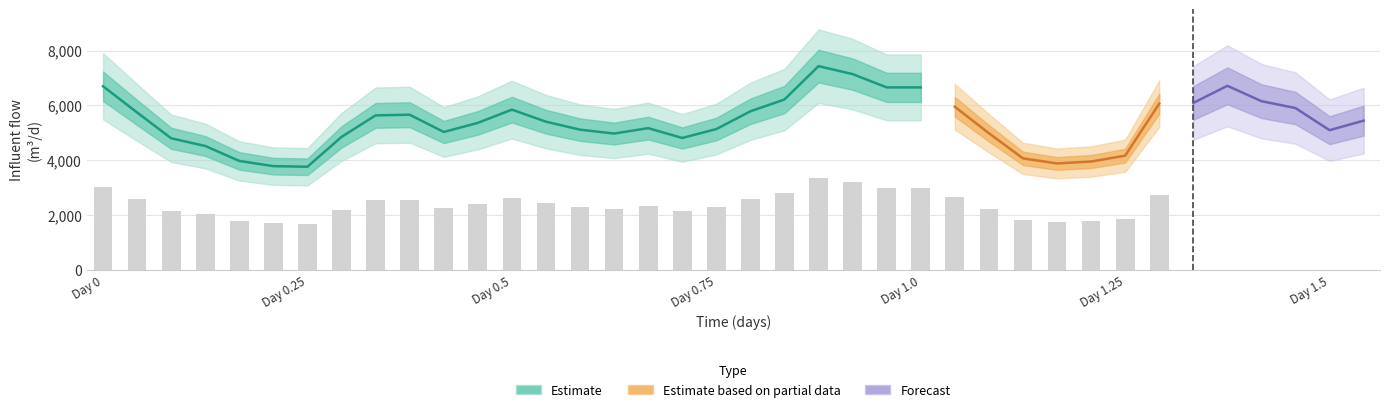

Which category has the lowest value in the flow series?

6